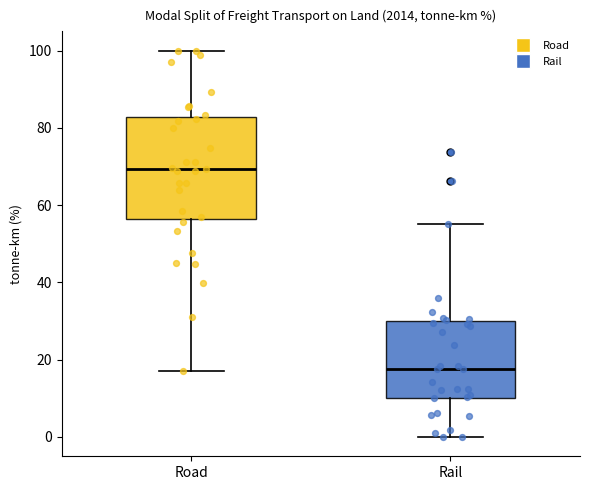

Reading left to right, read every box against the y-axis: the position of its median line, the range the box covers, and the ends of its whiskers. The values are not printed on the chart, so give them approximately, as read against the axis.

Road: median 70, box 56 to 82, whiskers 18 to 100
Rail: median 18, box 10 to 30, whiskers 0 to 56